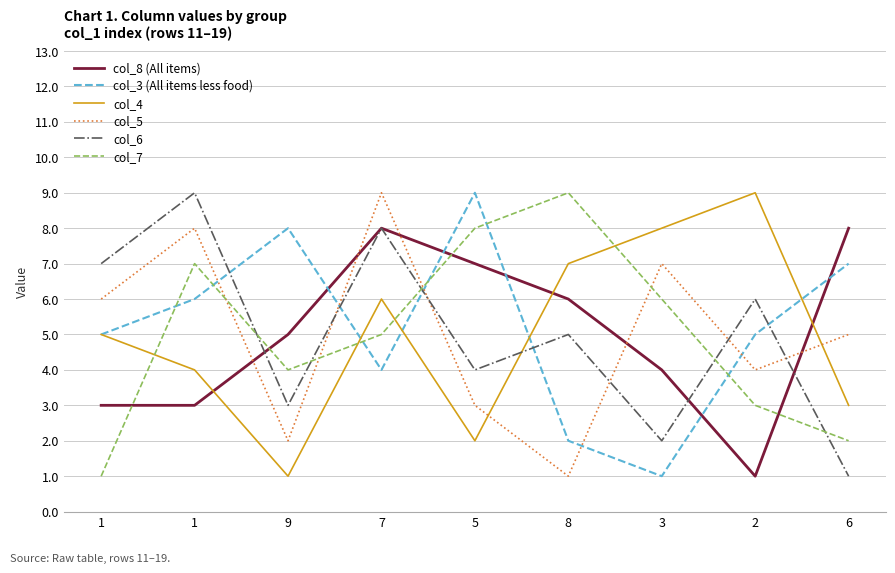

How many lines are shown in the chart?

6